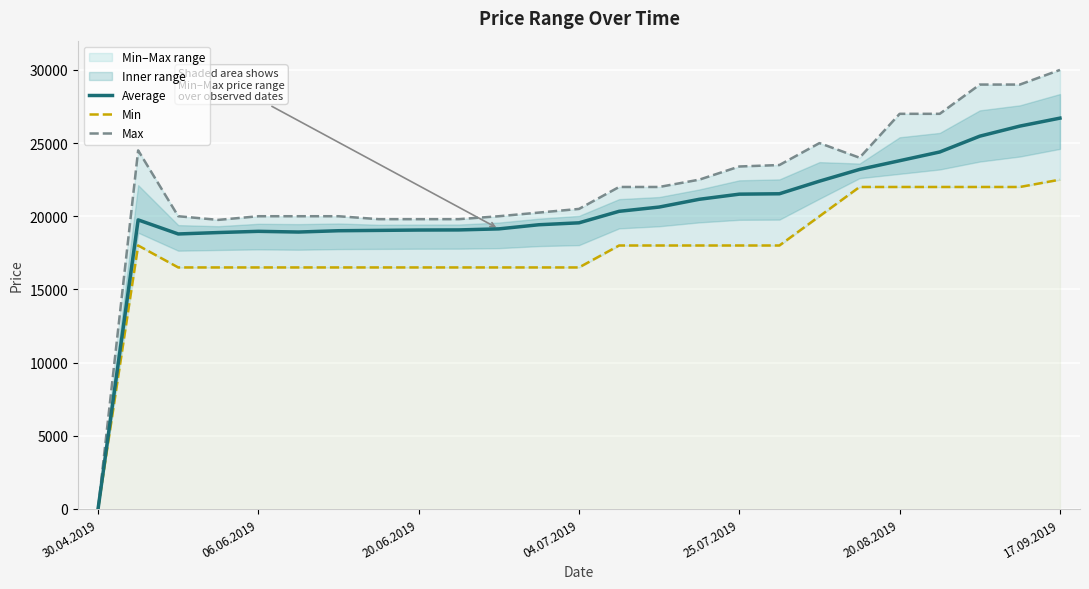

What is the highest value of the Average series?

26705